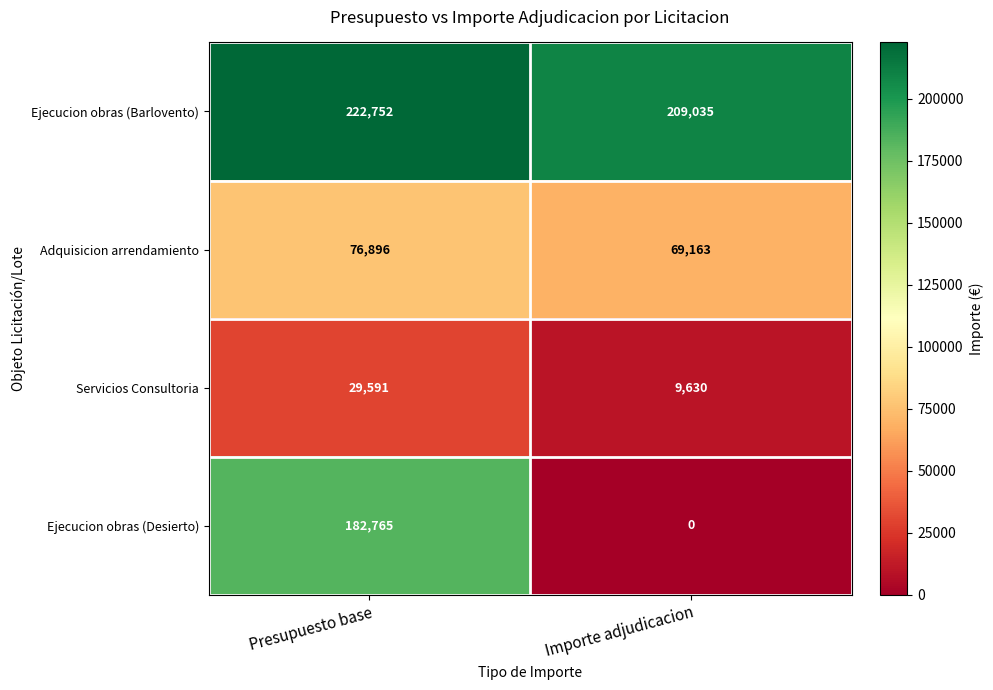

What is the highest value of the Servicios Consultoria series?

29591